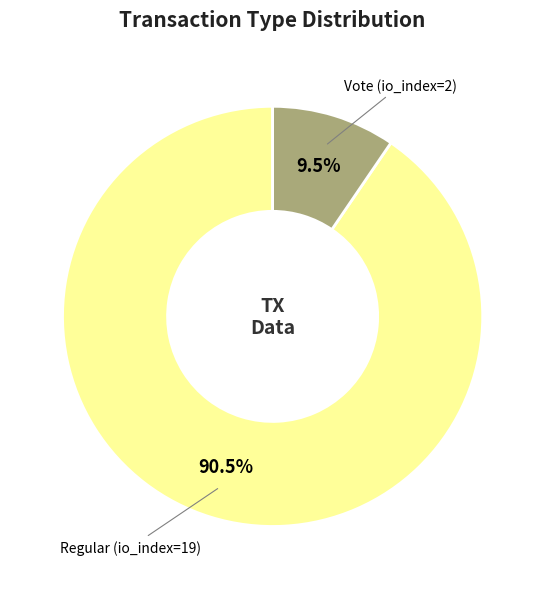

How many segments does this pie chart have?

2